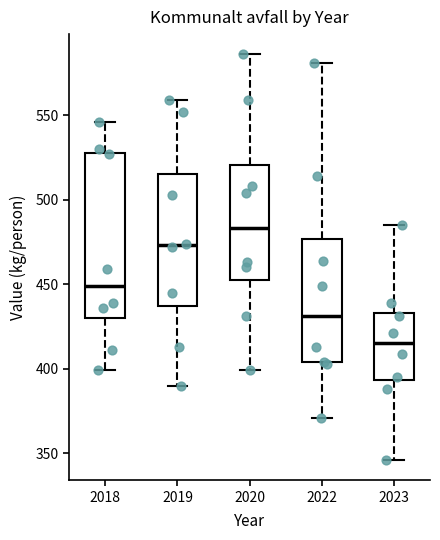

Reading left to right, transcribe this box plot: for each box, give where its median line is, the range the box spans, and where its two whiskers end, as read against the y-axis. The values are not printed on the chart, so give them approximately, as read against the axis.

2018: median 450, box 430 to 530, whiskers 400 to 545
2019: median 475, box 435 to 515, whiskers 390 to 560
2020: median 485, box 455 to 520, whiskers 400 to 585
2022: median 430, box 405 to 475, whiskers 370 to 580
2023: median 415, box 395 to 435, whiskers 345 to 485